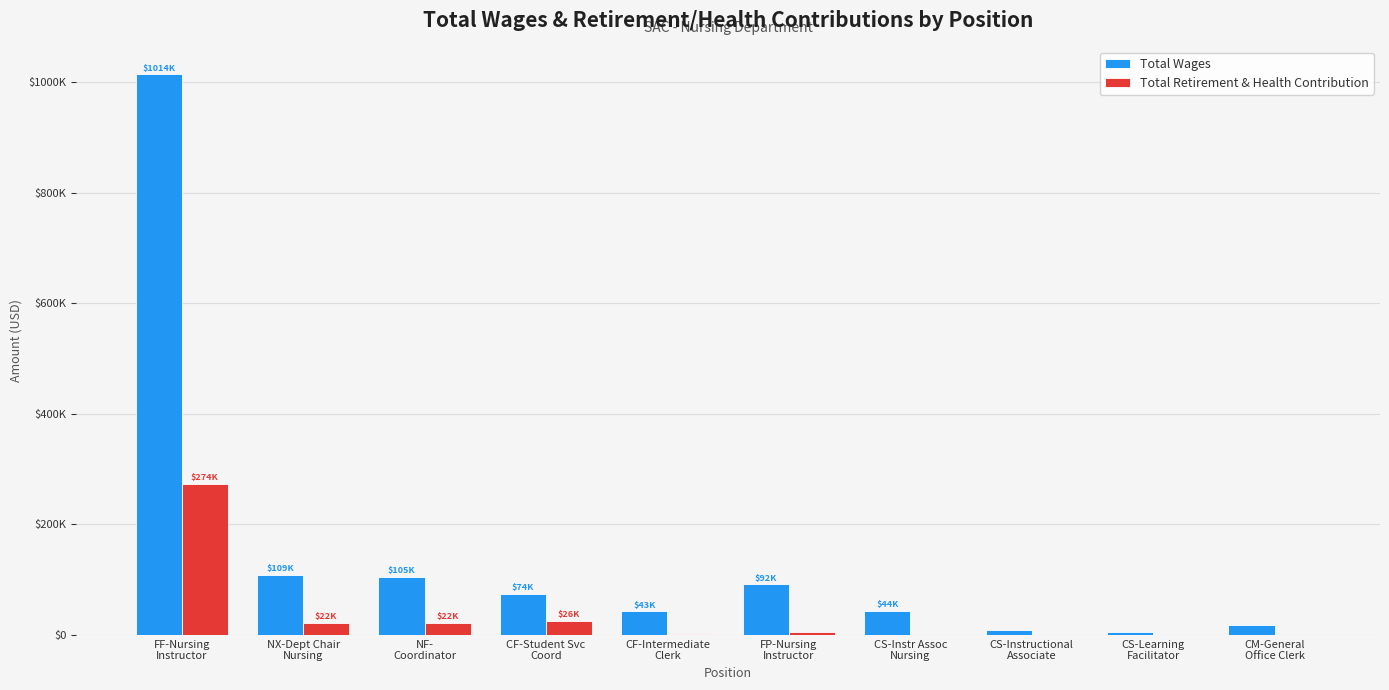

What is the greatest value displayed?

1014198